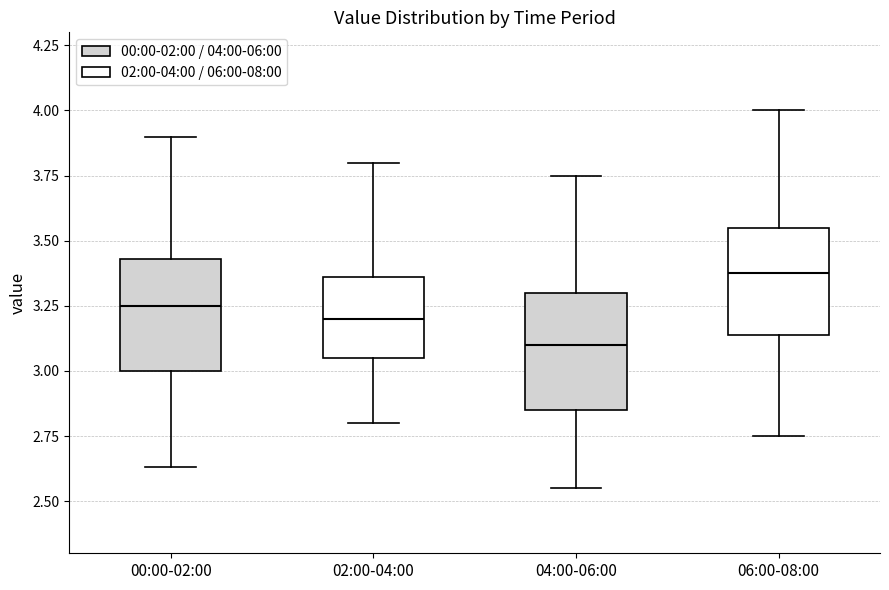

Where does the median line of the box for 00:00-02:00 sit on the y-axis? The values are not printed on the chart, so give them approximately, as read against the axis.

3.25